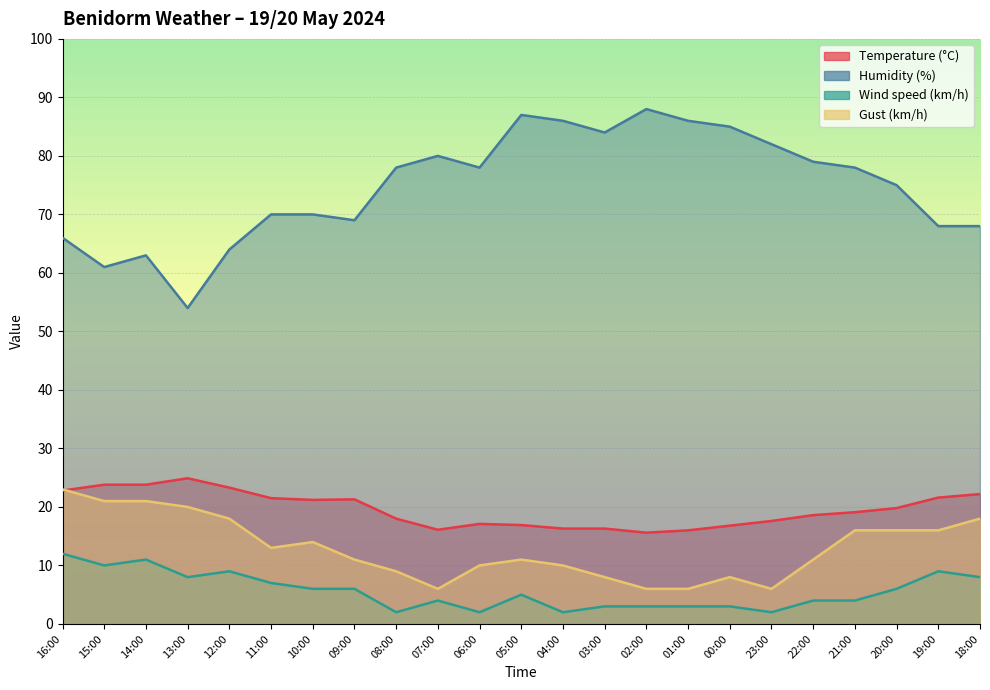

Which series changed the most between 15:00 and 23:00?

Humidity (%)